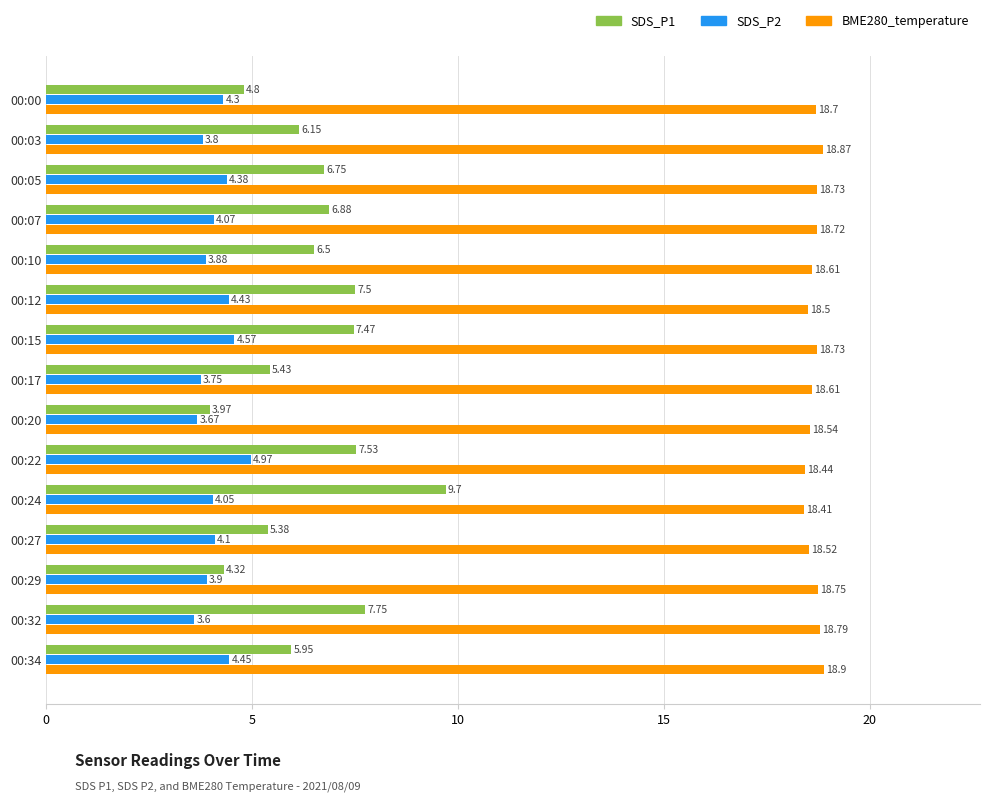

What is the difference between the maximum and minimum values in the BME280_temperature series?

0.5